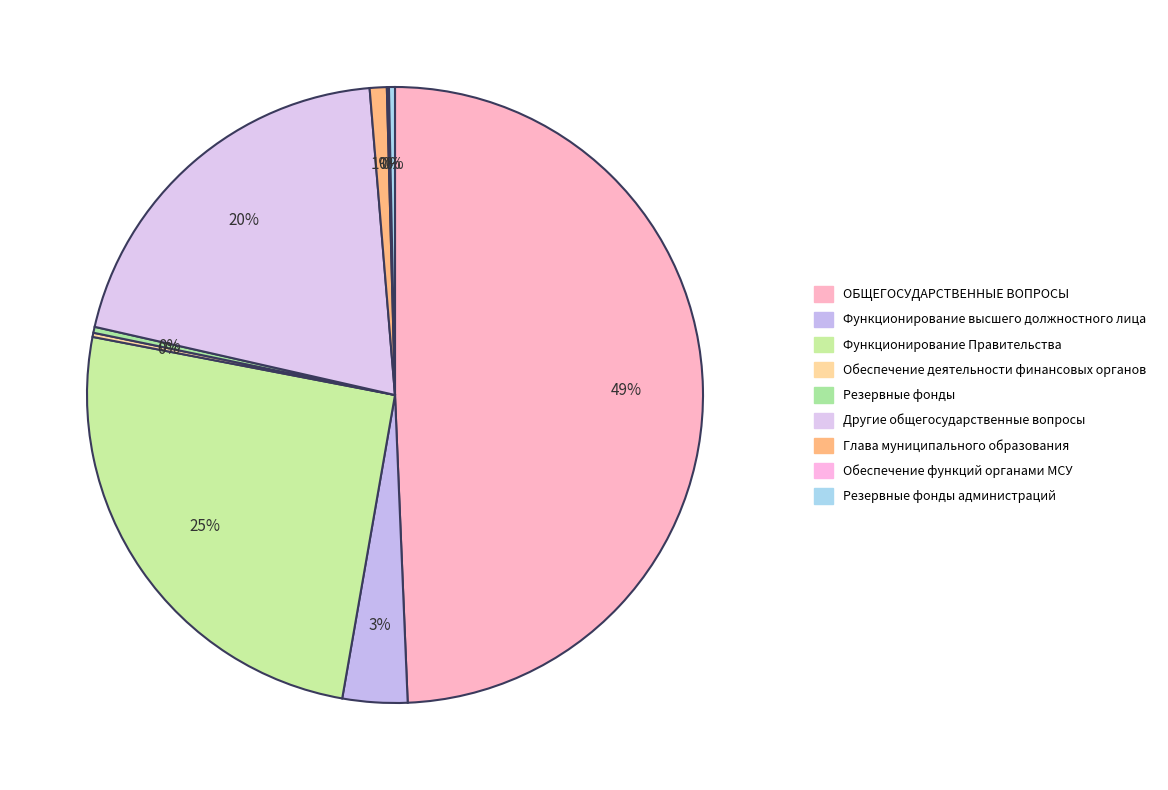

Is there any slice that represents more than half of the pie?

No